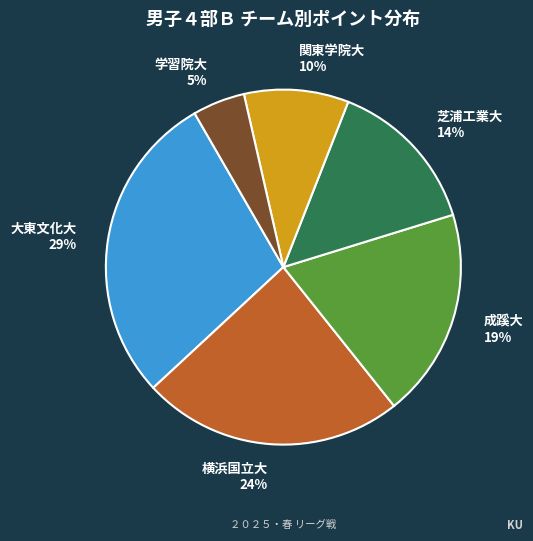

To the nearest percent, what is the difference between the 関東学院大 and 学習院大 slice percentages?

5%